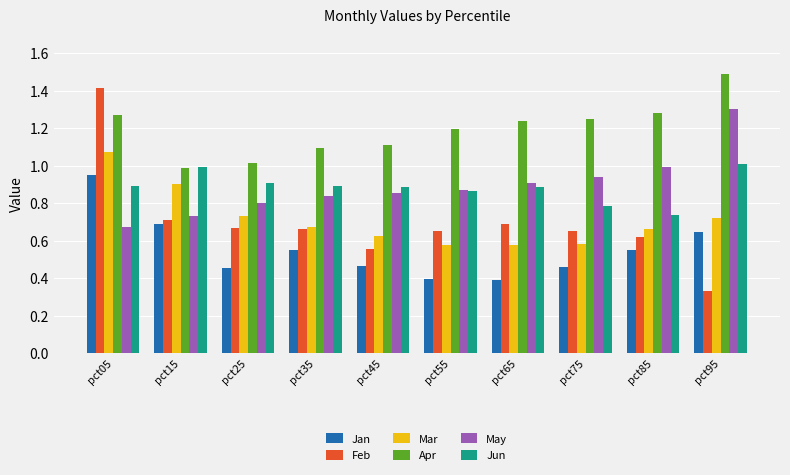

What is the total value across all series at pct25?

4.6